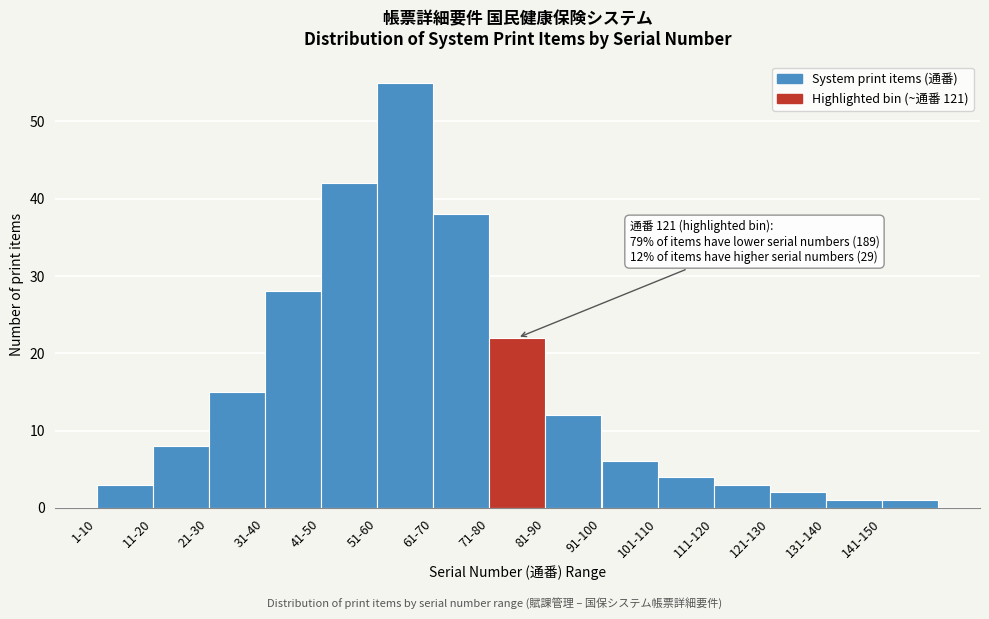

Reading left to right, extract all data points from this chart.

1-10=3	11-20=8	21-30=15	31-40=28	41-50=42	51-60=55	61-70=38	71-80=22	81-90=12	91-100=6	101-110=4	111-120=3	121-130=2	131-140=1	141-150=1